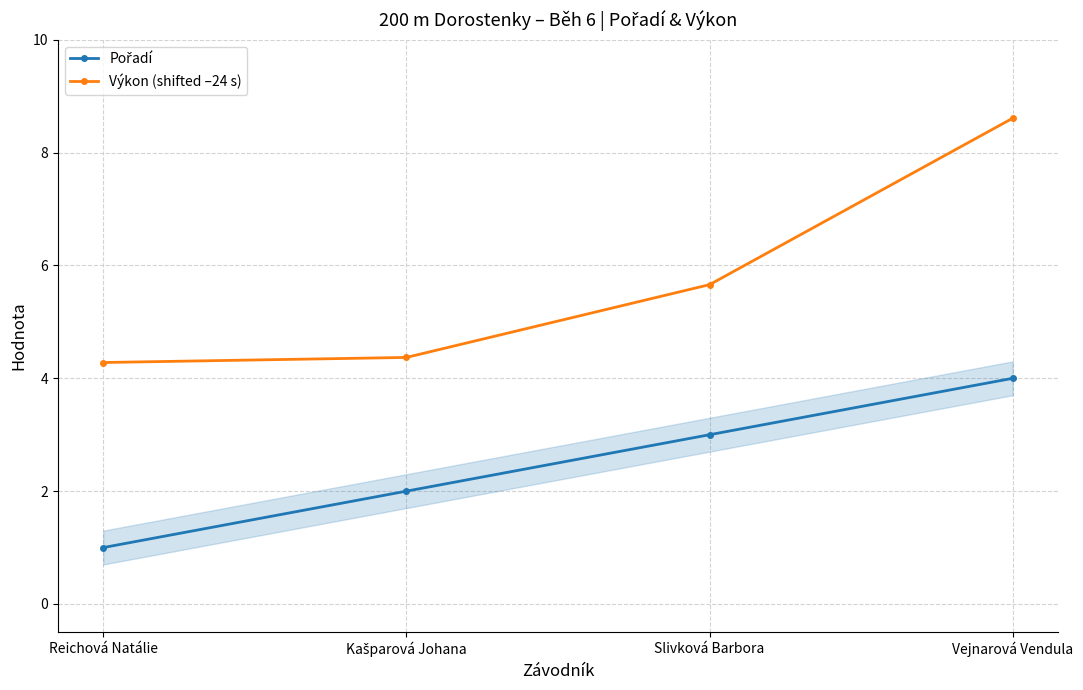

What is the difference between the Pořadí values at Reichová Natálie and Kašparová Johana?

1.0